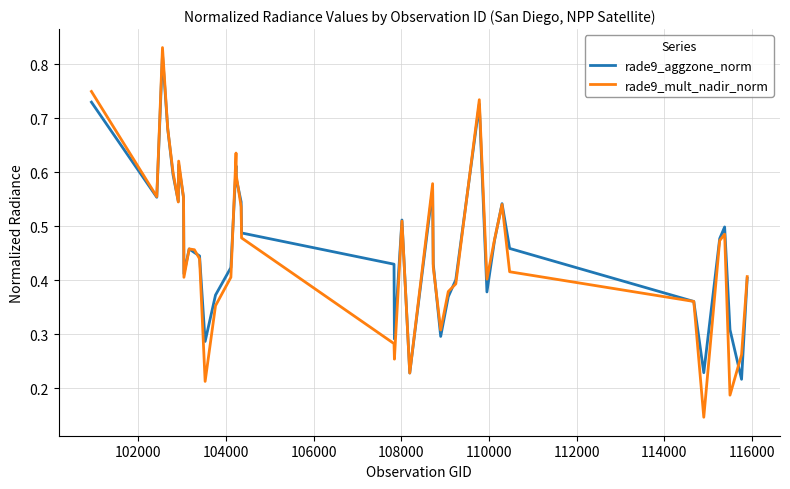

At how many categories does at least one series exceed 0?

40